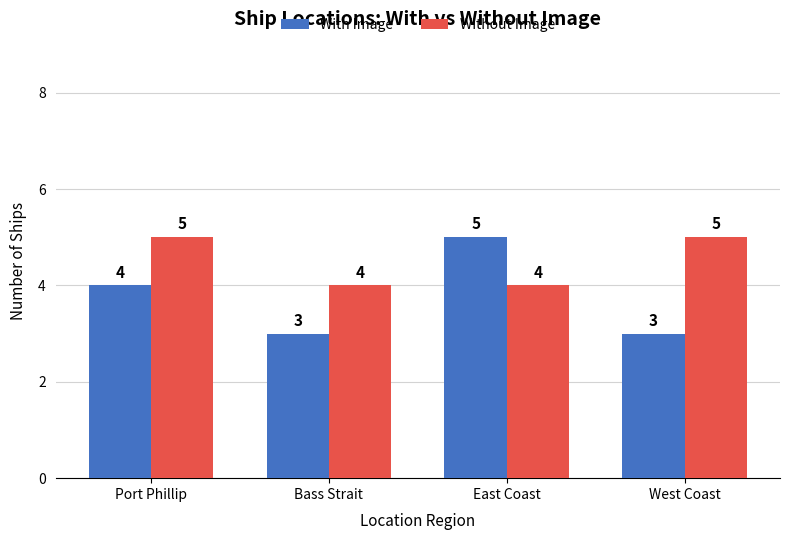

Reading left to right, extract all data points from this chart.

With Image: 4	3	5	3
Without Image: 5	4	4	5